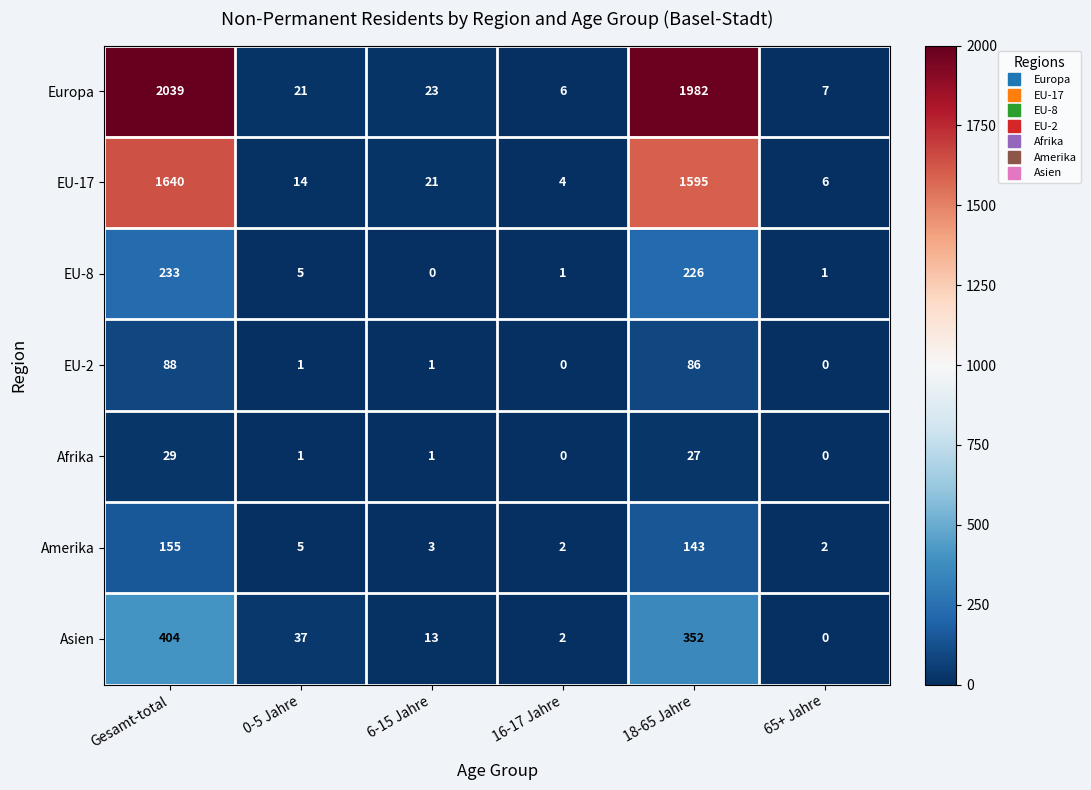

At which label is Asien closest to 202?

18-65 Jahre